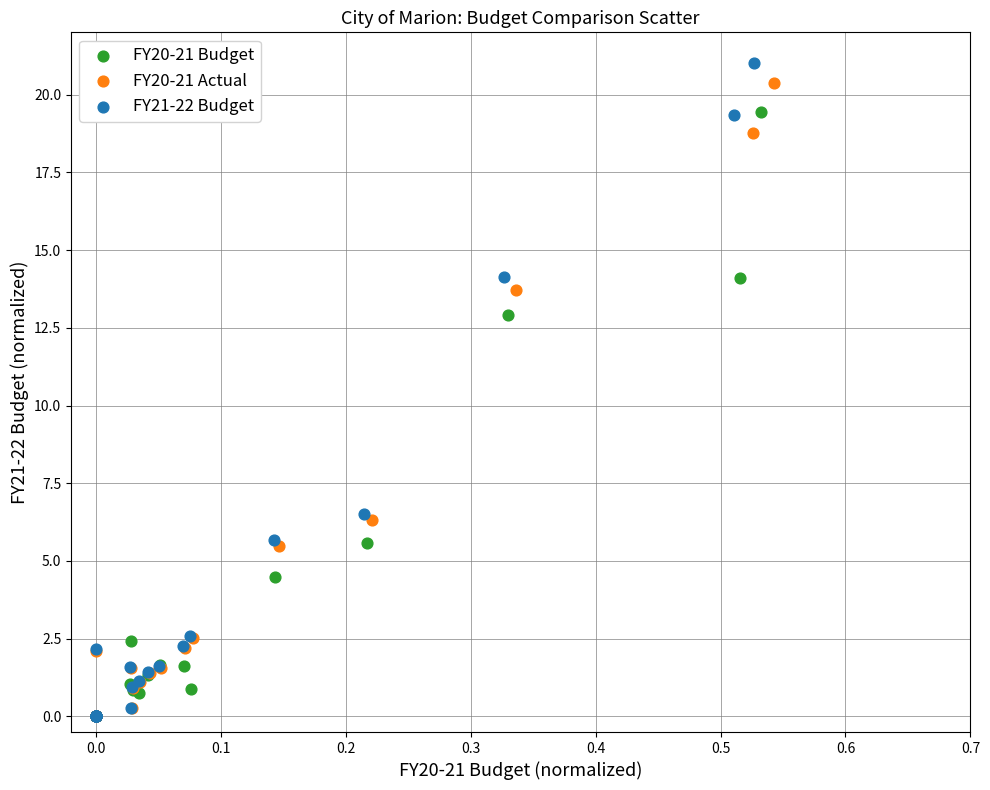

What are all the series names shown in the legend?

FY20-21 Budget, FY20-21 Actual, FY21-22 Budget